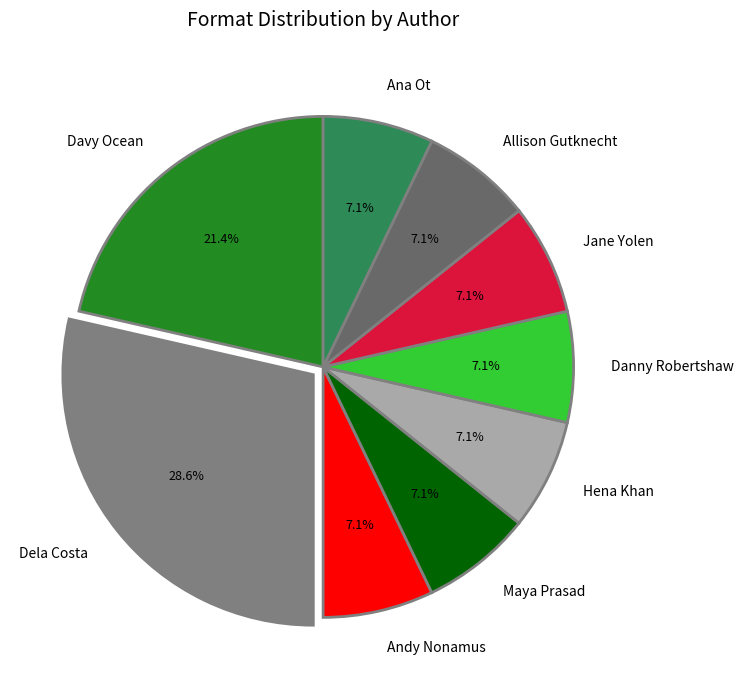

How many segments does this pie chart have?

9